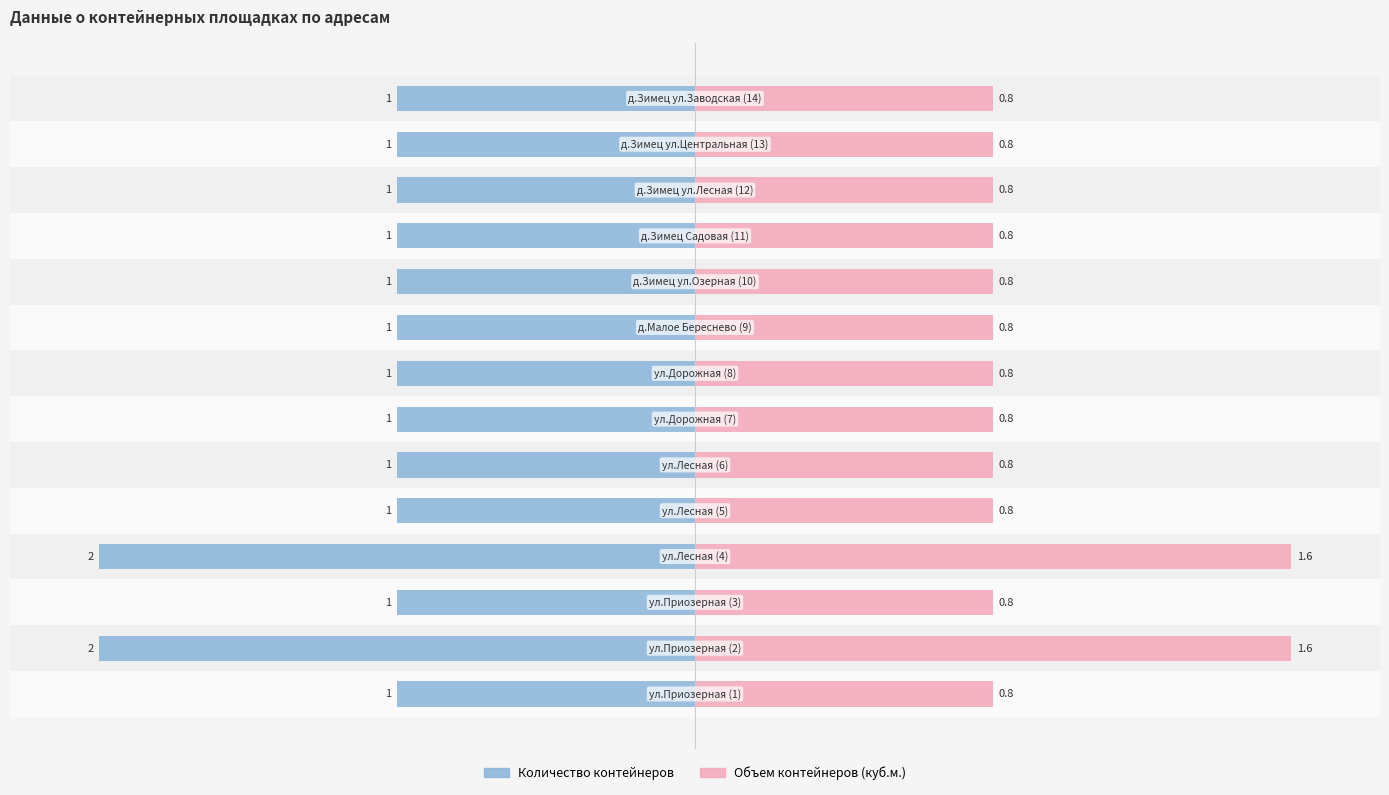

Which has a higher value, 12 or 8?

12